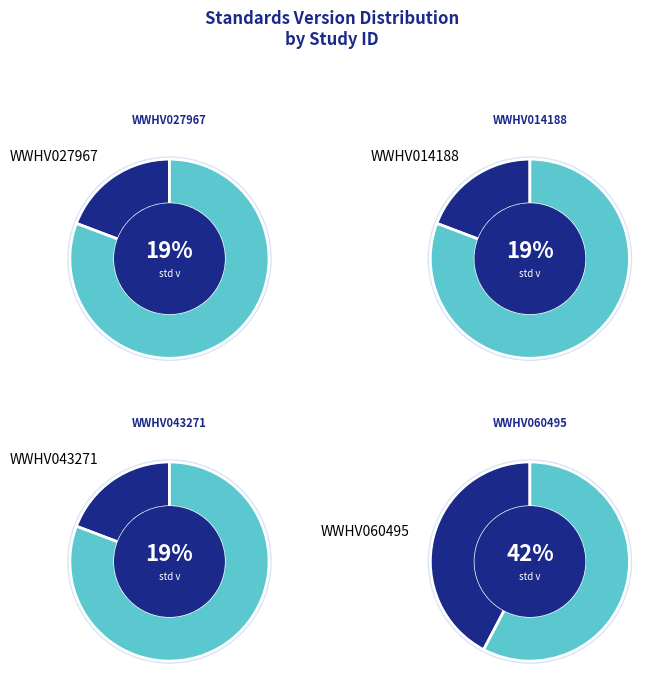

Combined, do WWHV060495 and WWHV027967 account for over 50%?

Yes